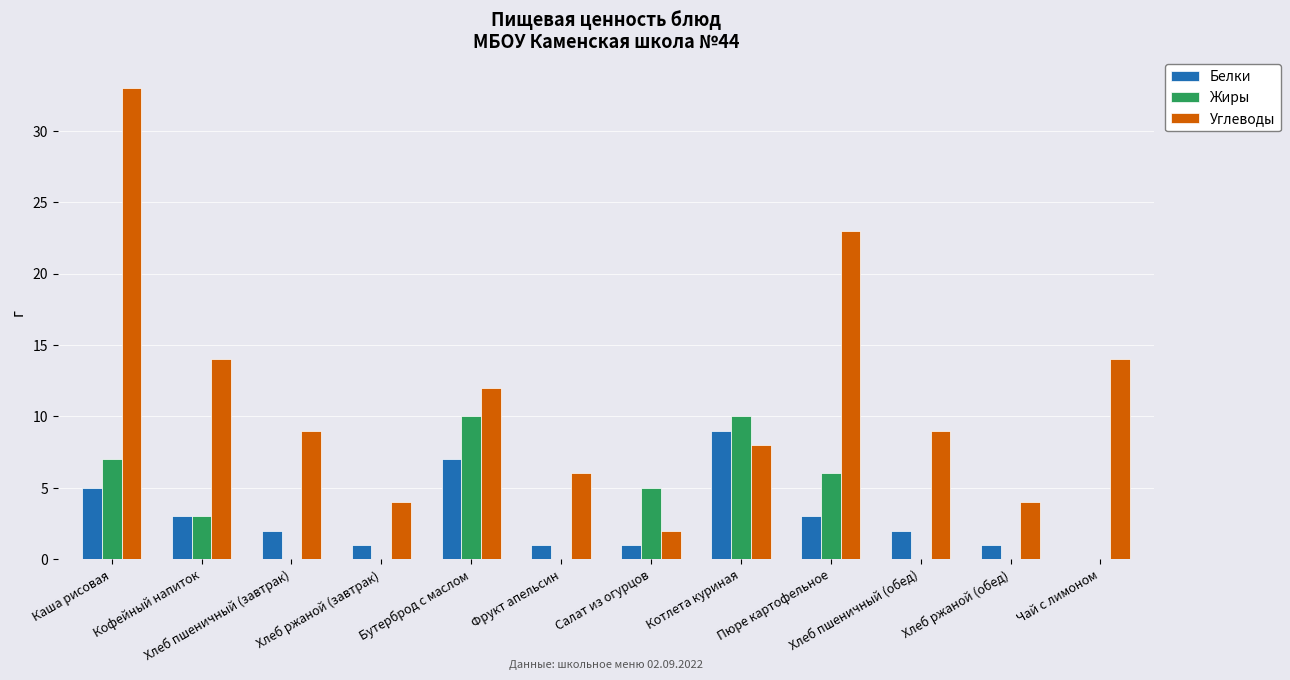

What is the sum of all Жиры values?

41